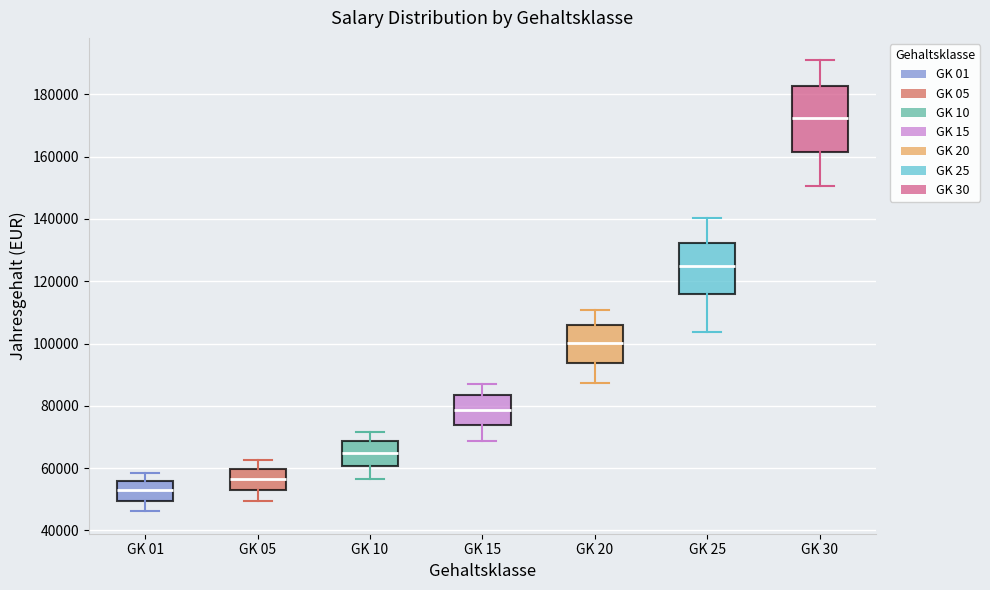

Reading left to right, transcribe this box plot: for each box, give where its median line is, the range the box spans, and where its two whiskers end, as read against the y-axis. The values are not printed on the chart, so give them approximately, as read against the axis.

GK 01: median 52000, box 50000 to 56000, whiskers 46000 to 58000
GK 05: median 56000, box 52000 to 60000, whiskers 50000 to 62000
GK 10: median 64000, box 60000 to 68000, whiskers 56000 to 72000
GK 15: median 78000, box 74000 to 84000, whiskers 68000 to 88000
GK 20: median 100000, box 94000 to 106000, whiskers 88000 to 110000
GK 25: median 124000, box 116000 to 132000, whiskers 104000 to 140000
GK 30: median 172000, box 162000 to 182000, whiskers 150000 to 190000